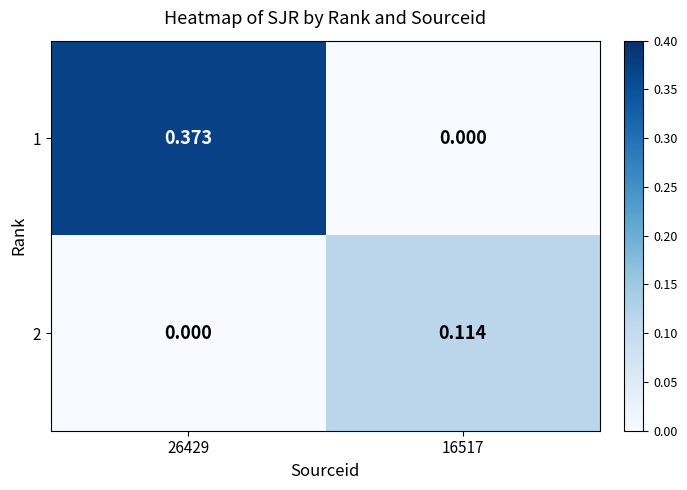

Between 26429 and 16517, which series saw the biggest shift?

1